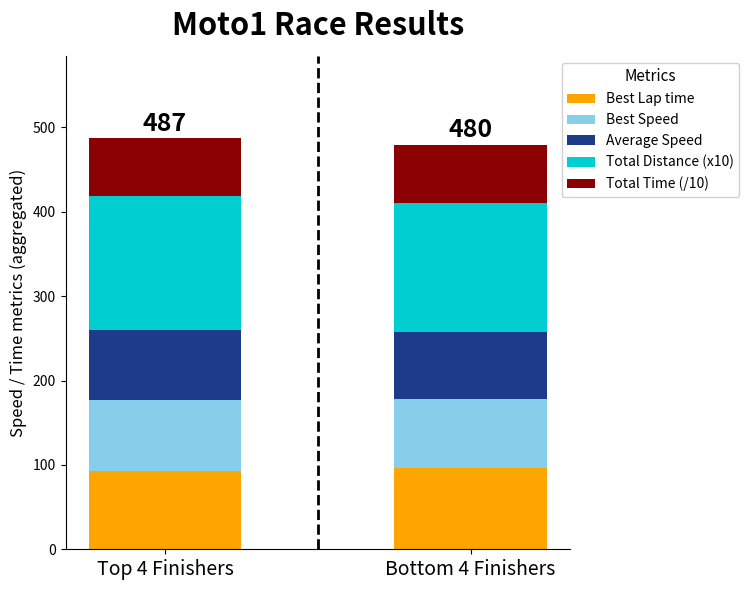

What is the average value of the Best Lap time series?

94.5